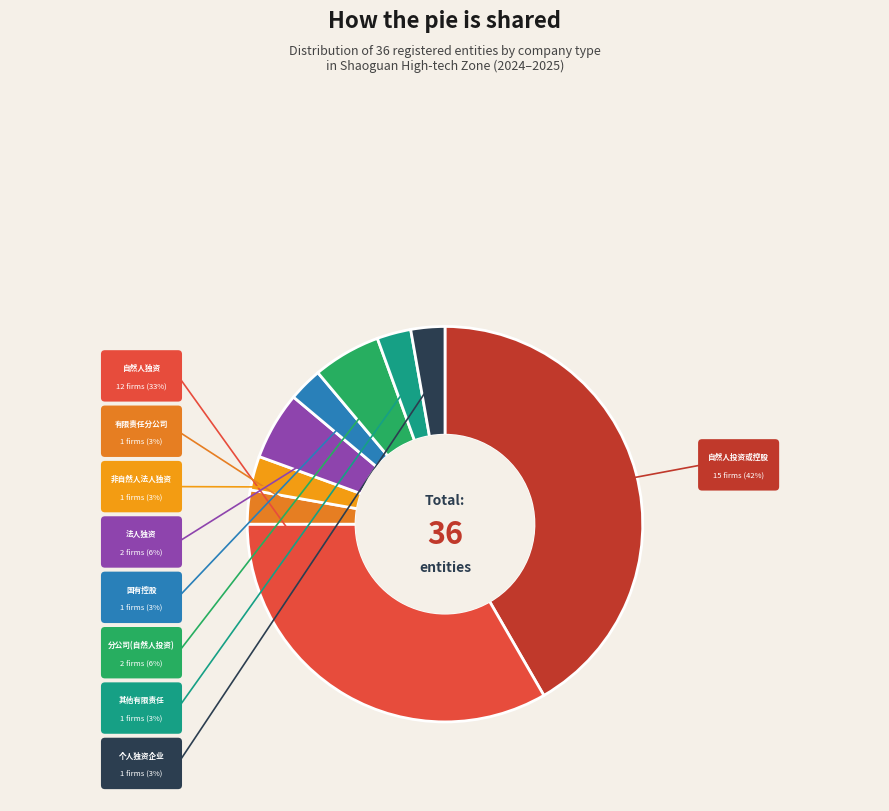

Is there any slice that represents more than half of the pie?

No